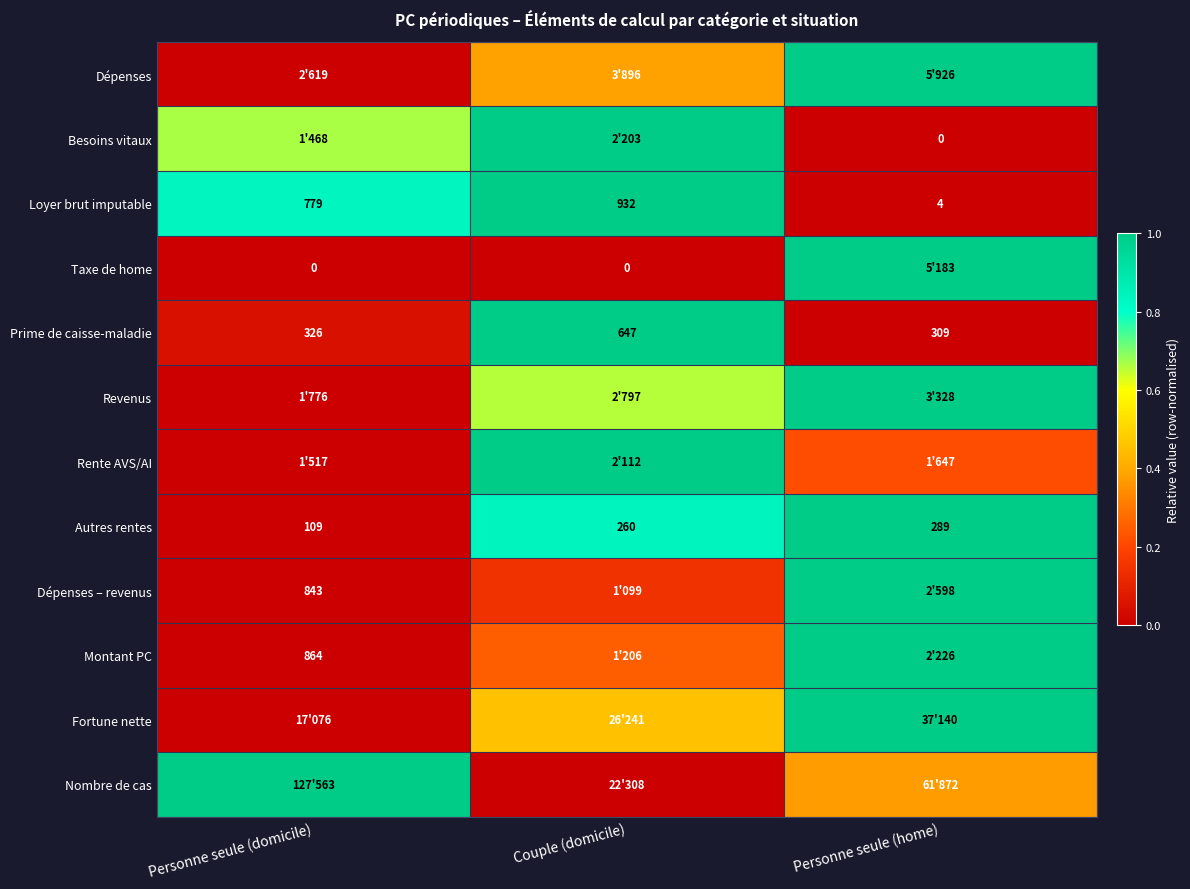

Where is Loyer brut imputable nearest to the value 468?

Personne seule (domicile)